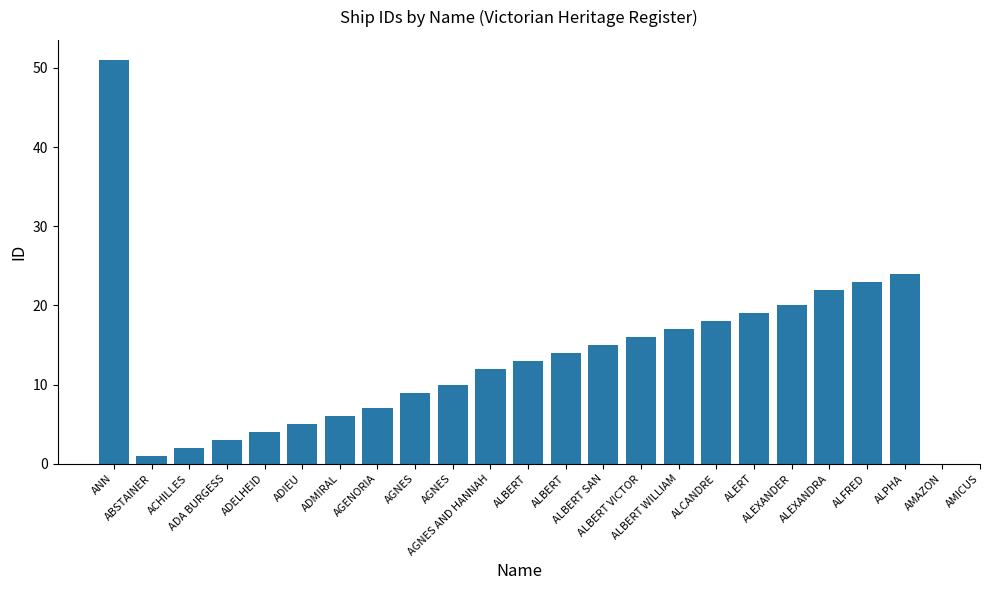

What is the label of the 2nd bar from the left?

ABSTAINER